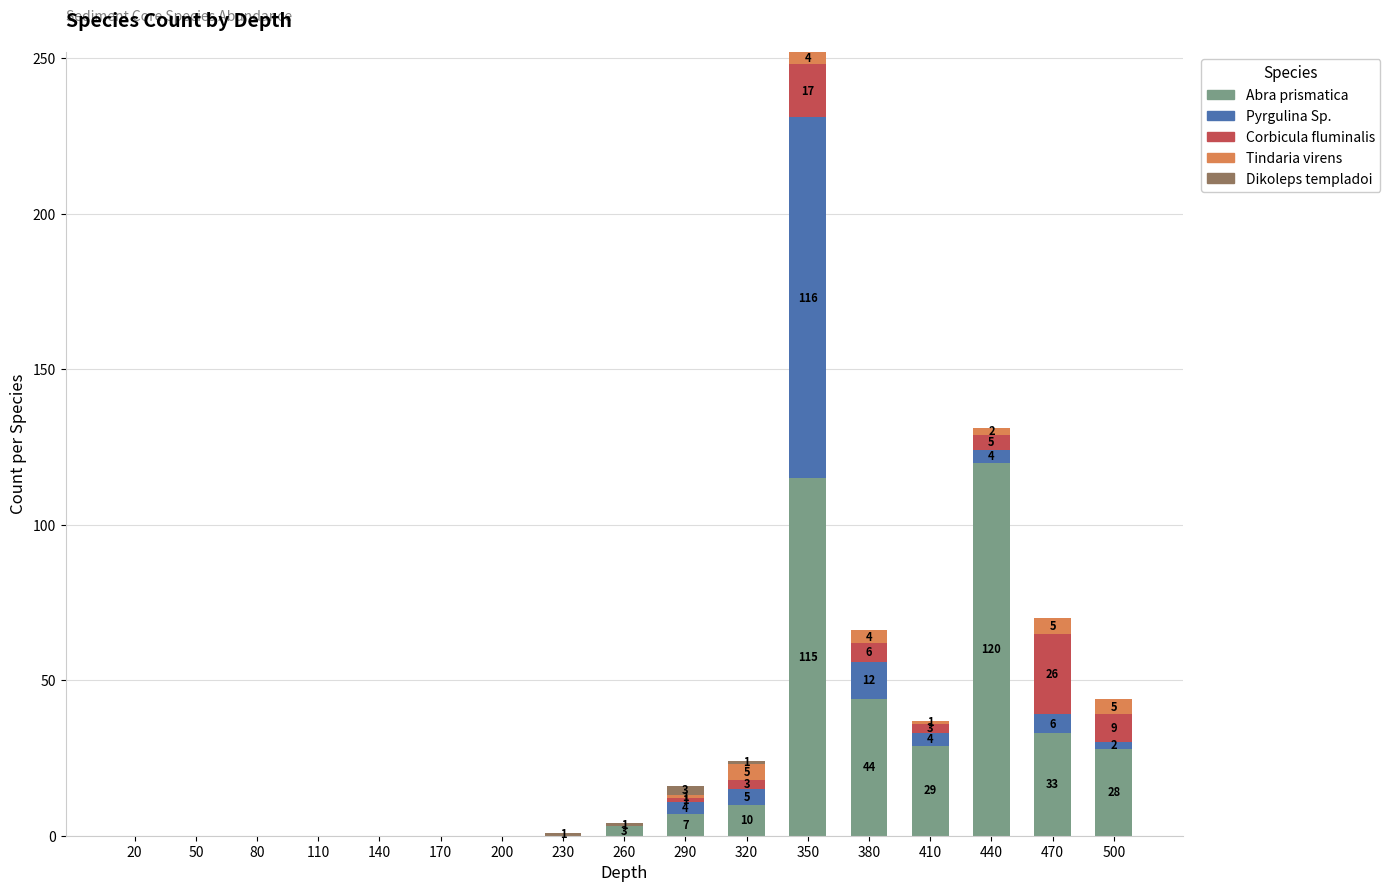

Is it true that Abra prismatica equals 0 at 110?

True